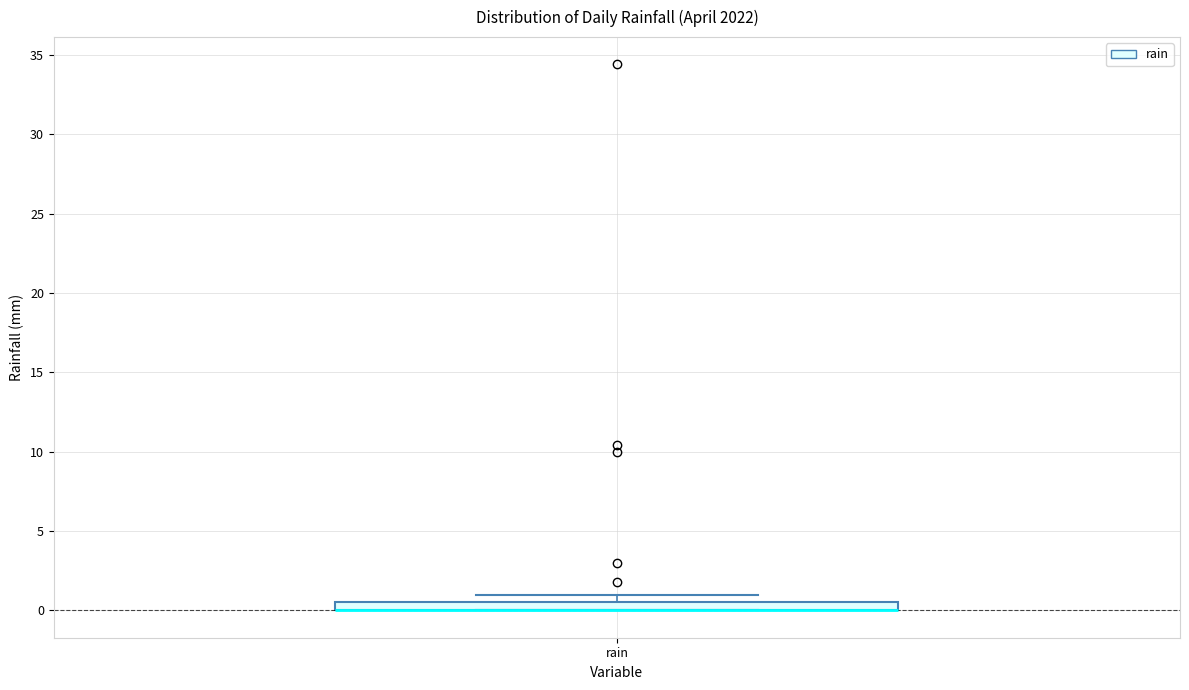

Where is the upper edge of the box for rain on the y-axis? The values are not printed on the chart, so give them approximately, as read against the axis.

0.5